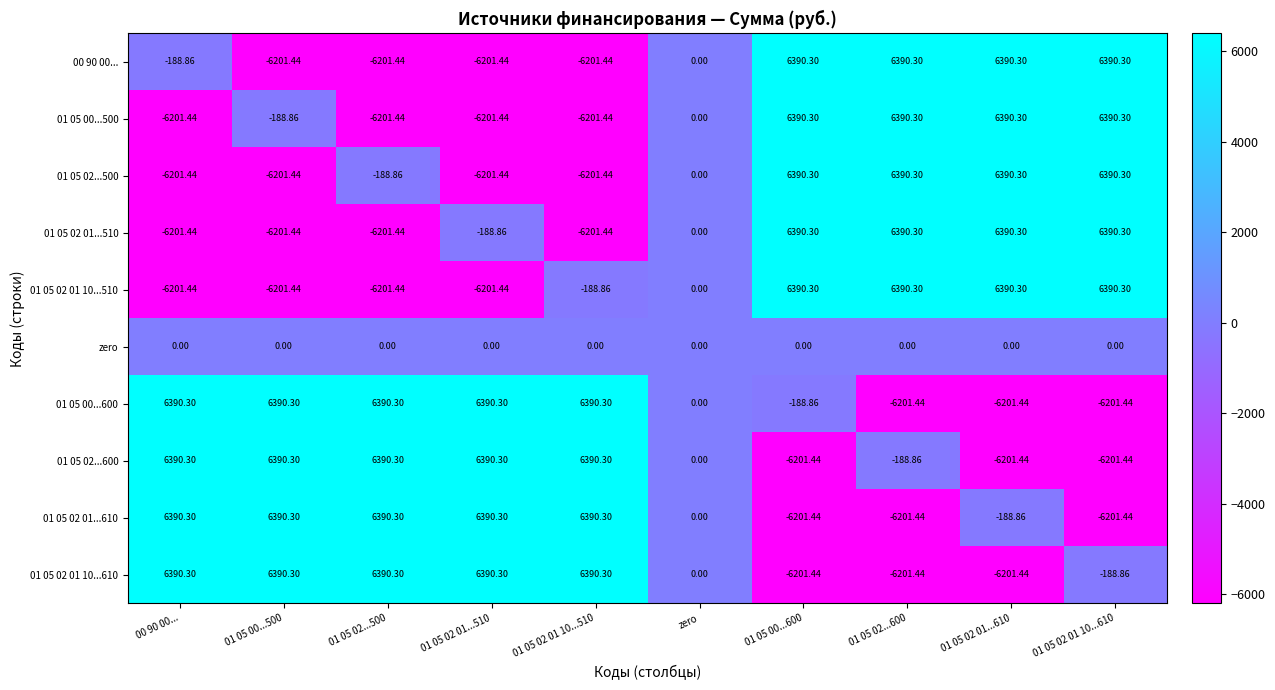

Is the value of 01 05 02 01...510 at 01 05 00...600 greater than the value of 01 05 02 01...610 at zero?

Yes